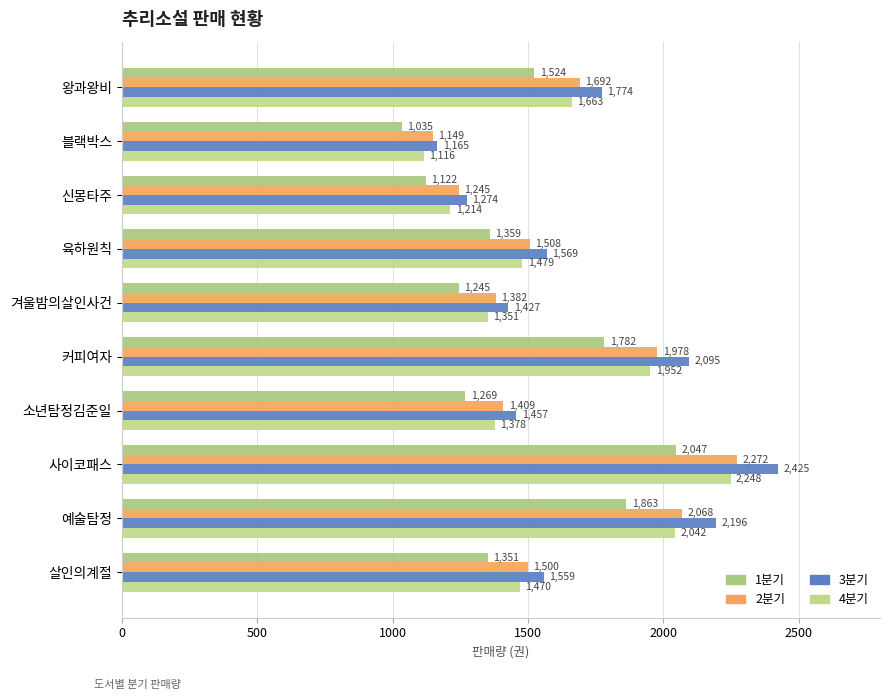

At how many categories does at least one series exceed 1789?

3